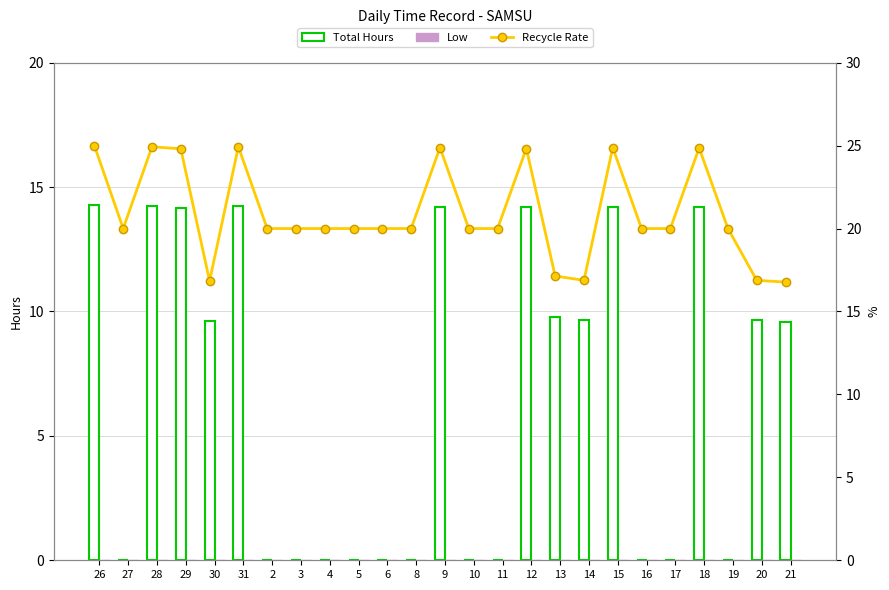

Where does the Total Hours series first go above 9?

26